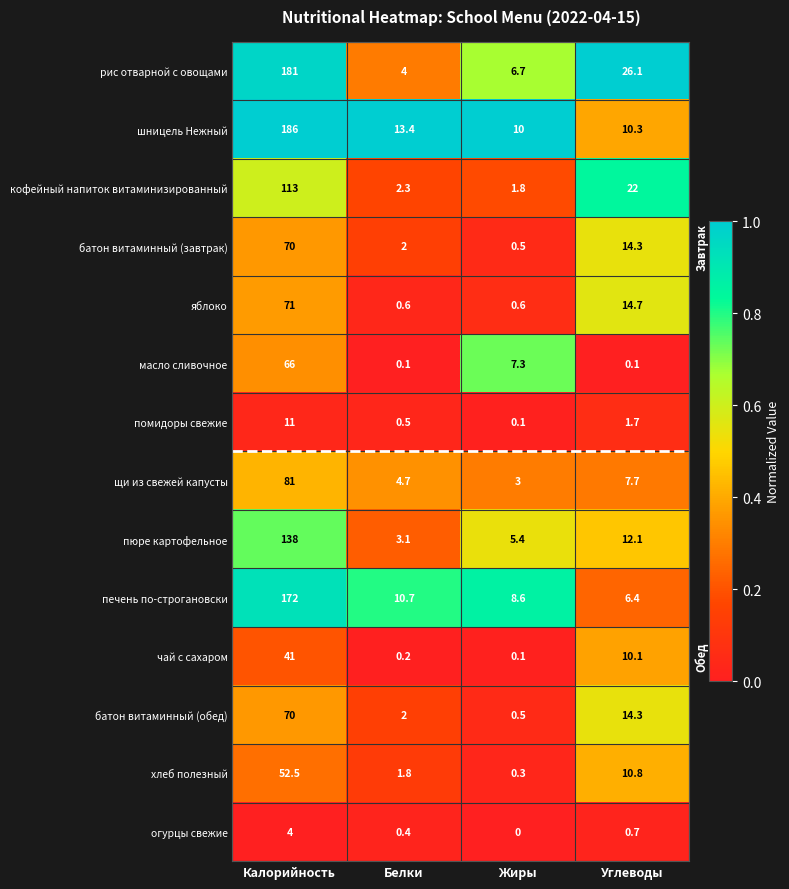

Count the number of categories in the chart.

4